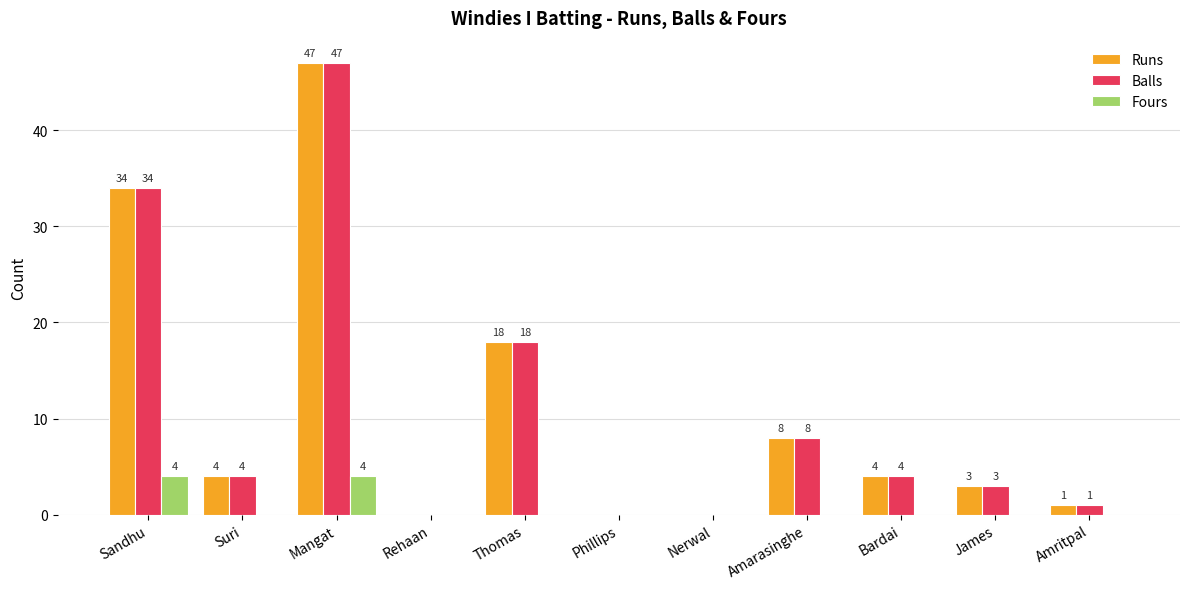

At which label does Balls first exceed 4?

Sandhu